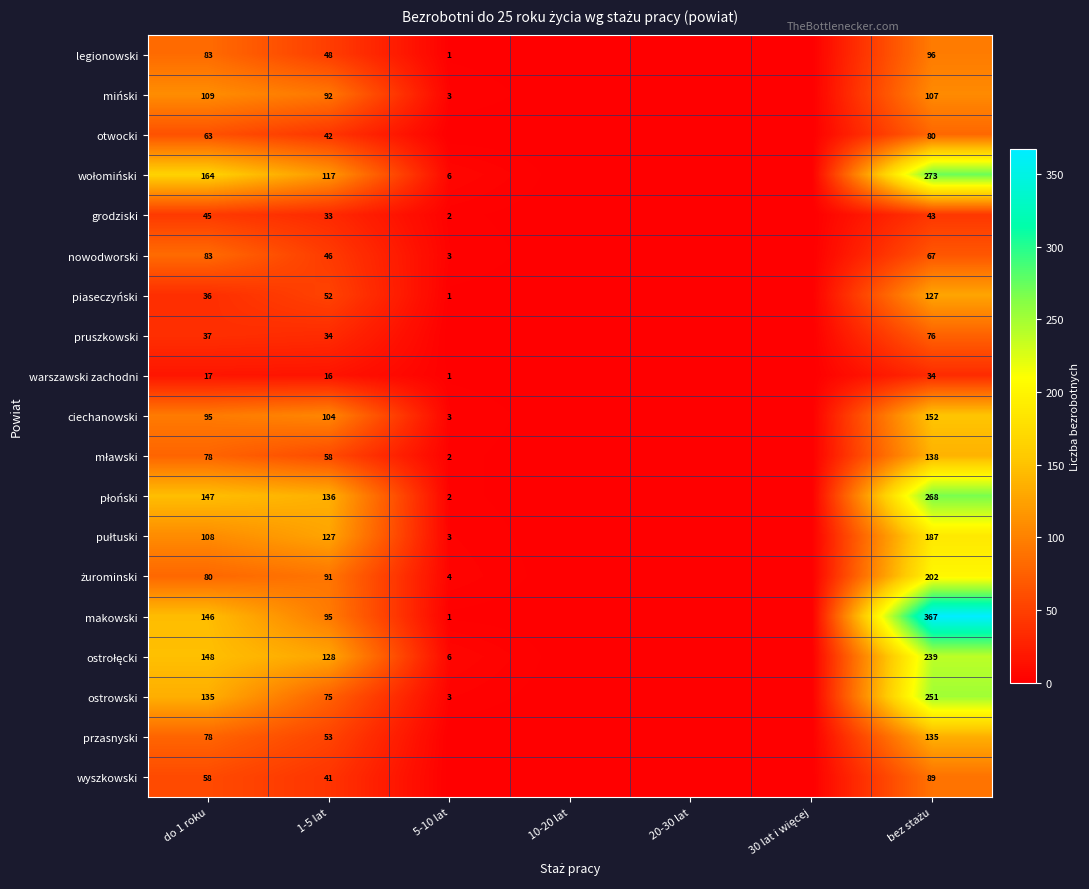

Is it true that legionowski equals 1 at 5-10 lat?

True